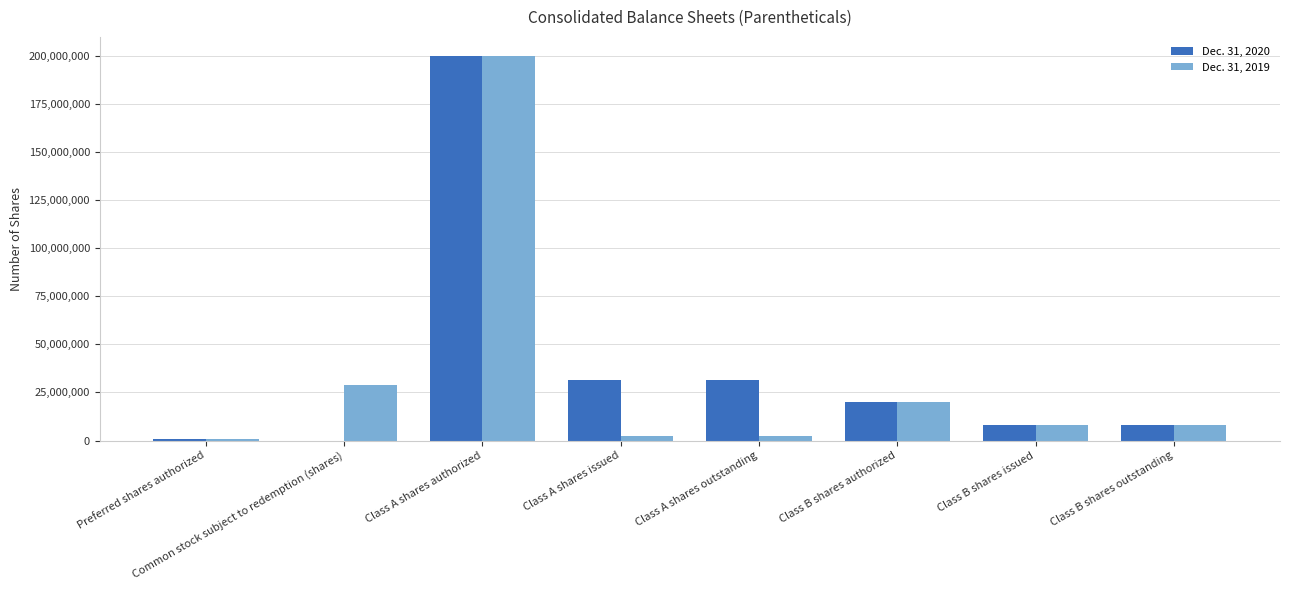

The value of Dec. 31, 2019 at Class A shares outstanding is 2323311. True or false?

True